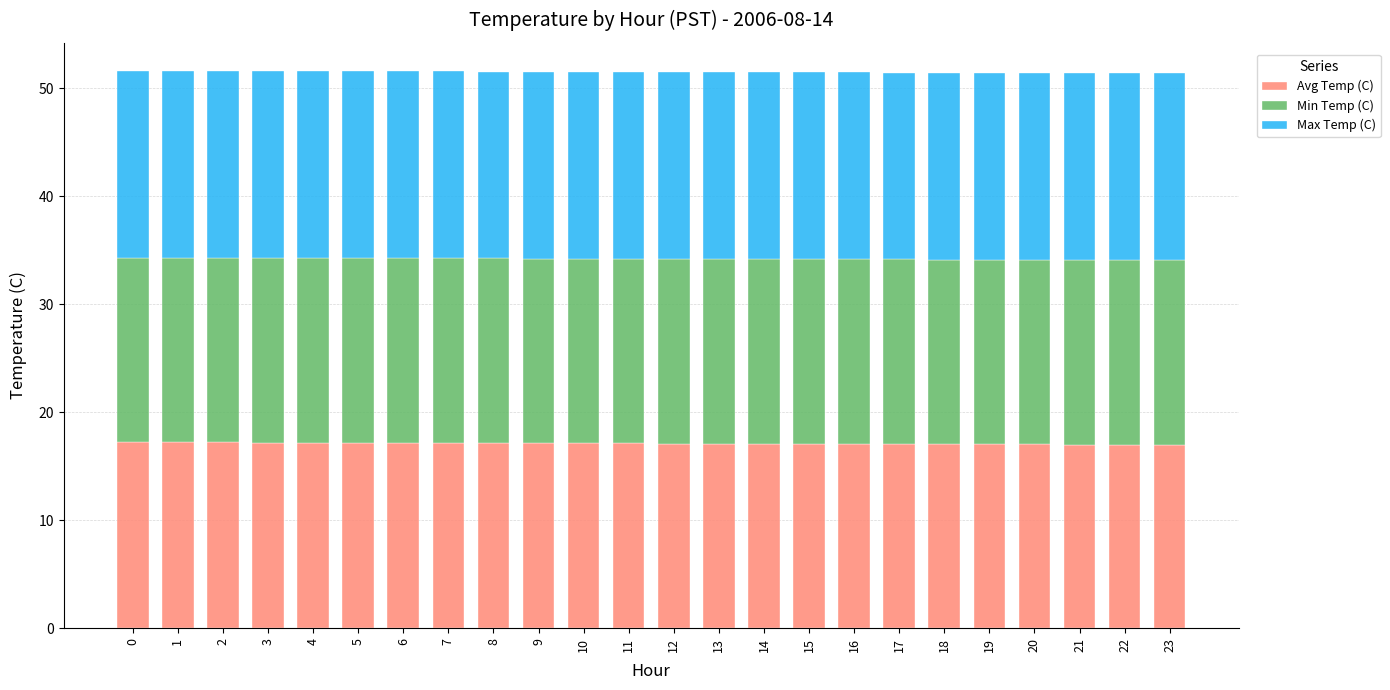

How many bars are there in total?

24